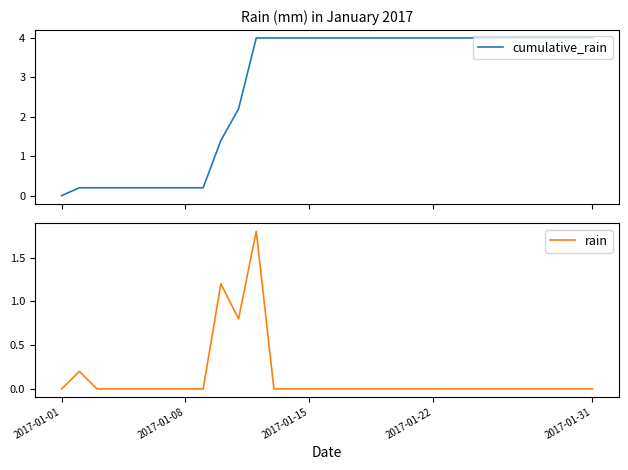

True or false: cumulative_rain and rain intersect in this chart.

False